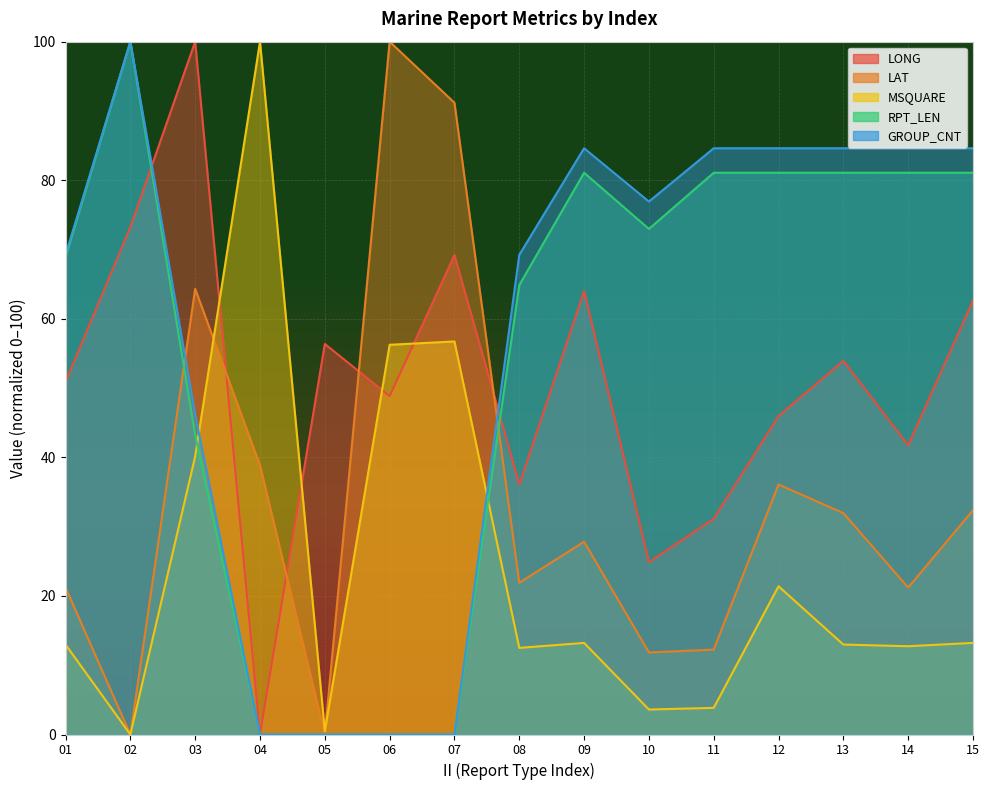

Where is LONG nearest to the value 50?

01